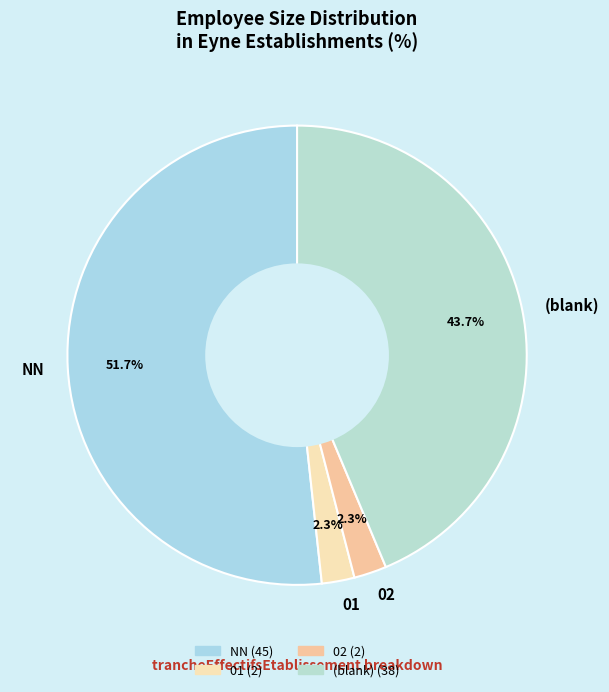

How many segments does this pie chart have?

4